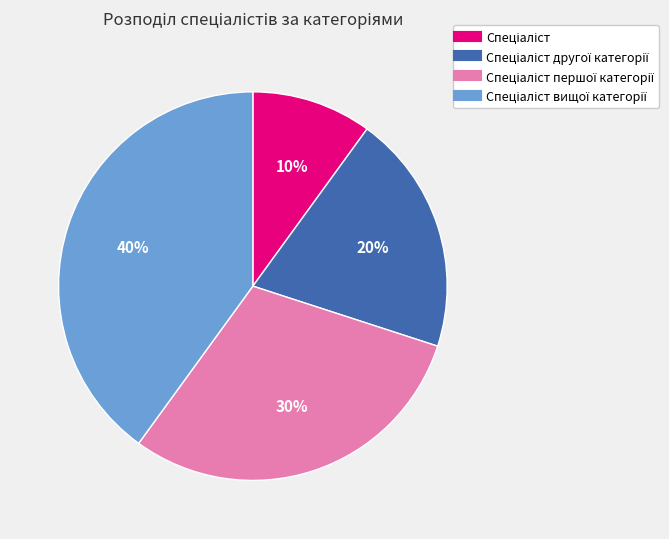

Count the number of slices in the pie.

4